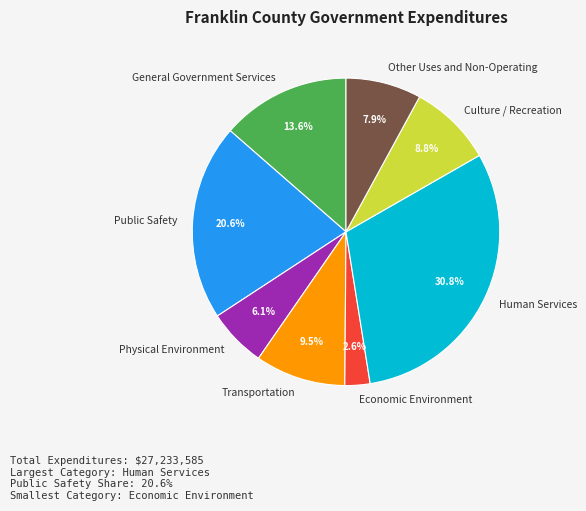

Is there any slice that represents more than half of the pie?

No